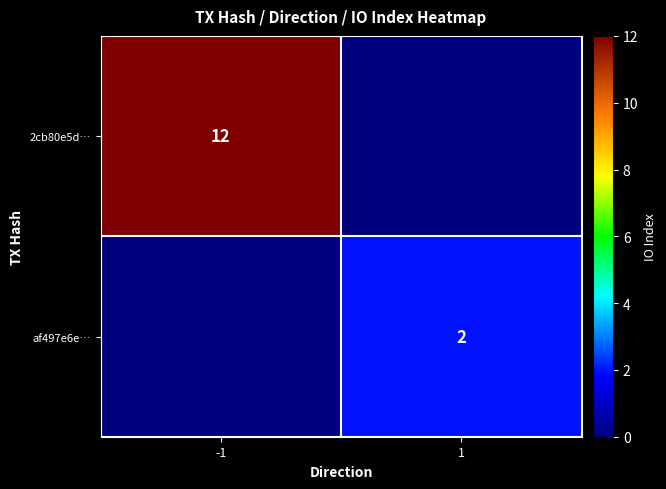

True or false: 2cb80e5d… has a value of 7 at -1.

False